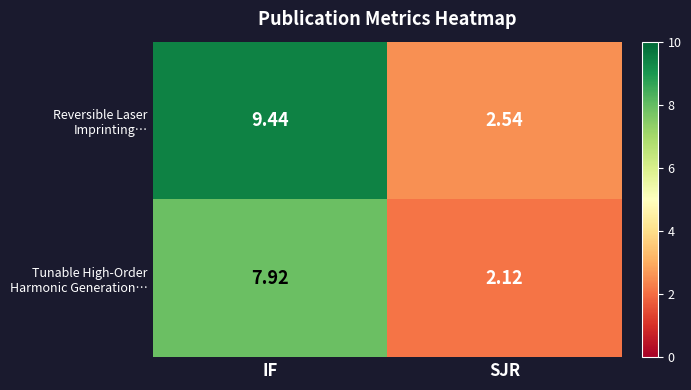

Which label corresponds to the smallest value in the chart?

SJR